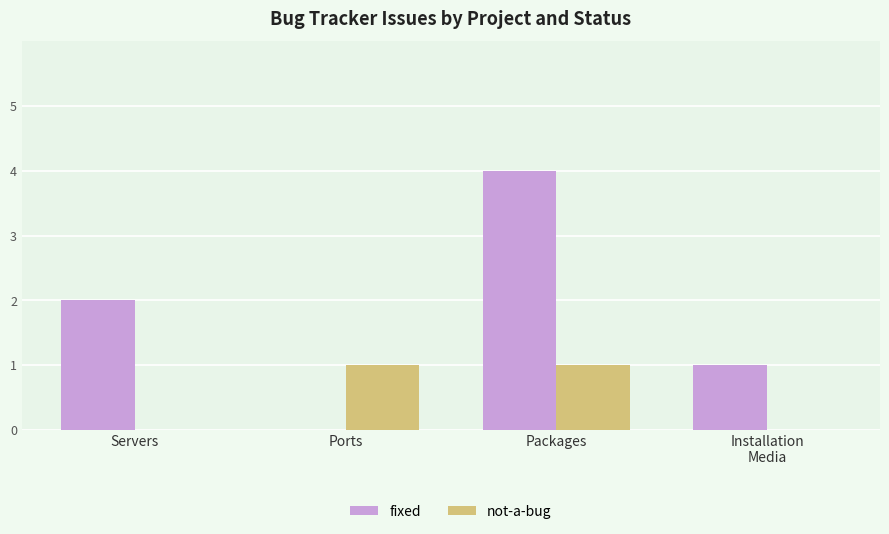

How many categories are shown in the chart?

4